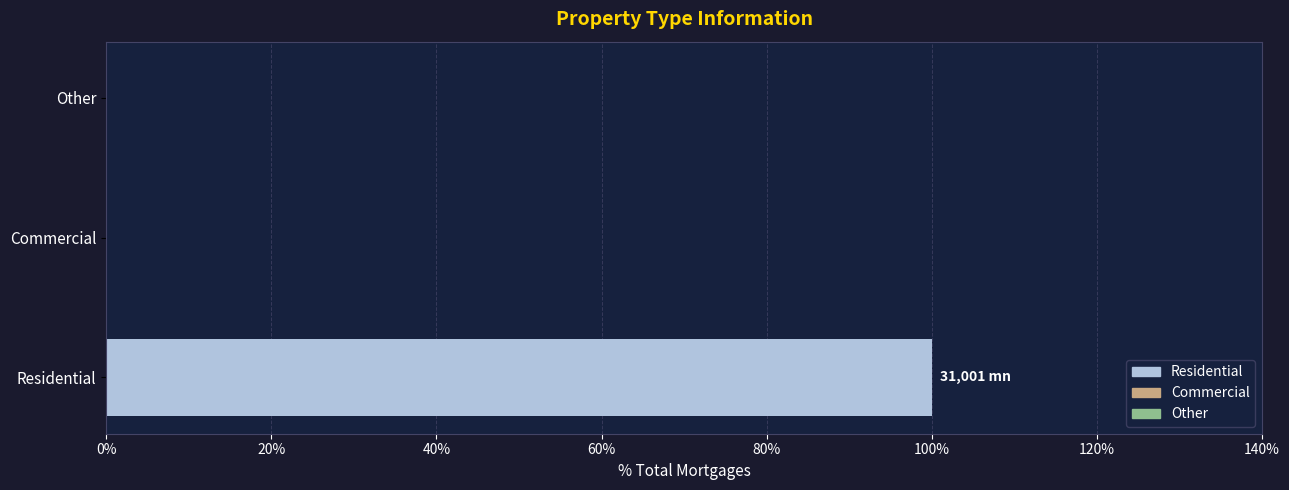

How many bars are there in total?

3